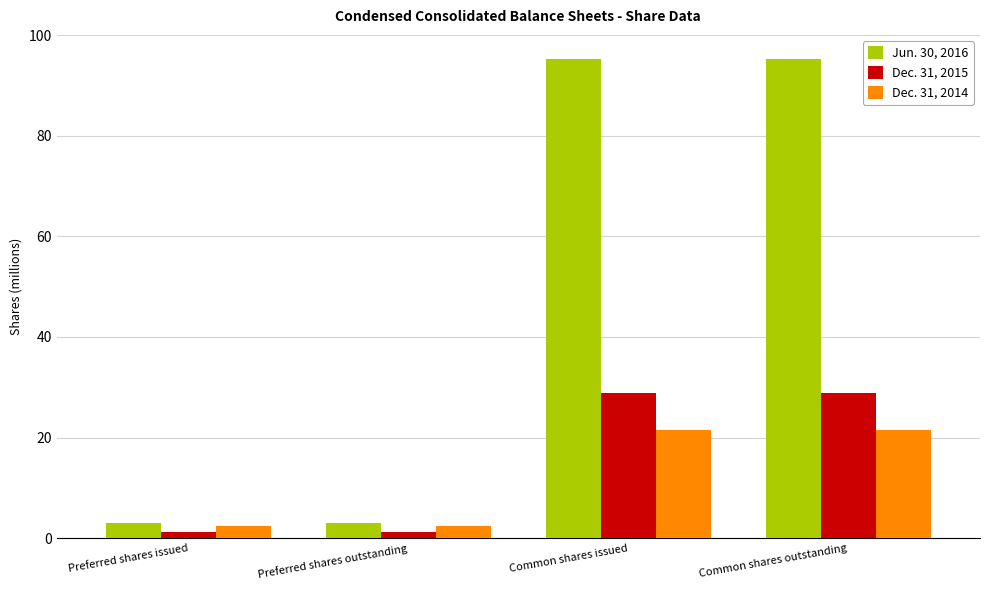

What is the label of the 4th bar from the left?

Common shares outstanding